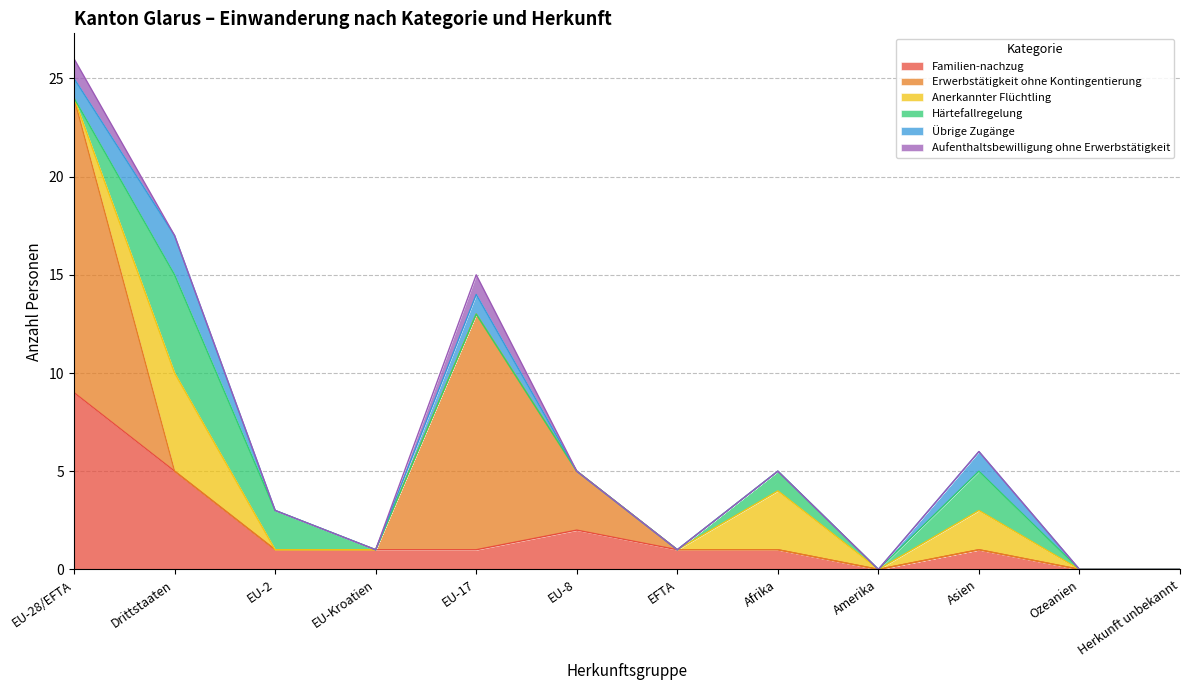

What are all the series names shown in the legend?

Familien-nachzug, Erwerbstätigkeit ohne Kontingentierung, Anerkannter Flüchtling, Härtefallregelung, Übrige Zugänge, Aufenthaltsbewilligung ohne Erwerbstätigkeit